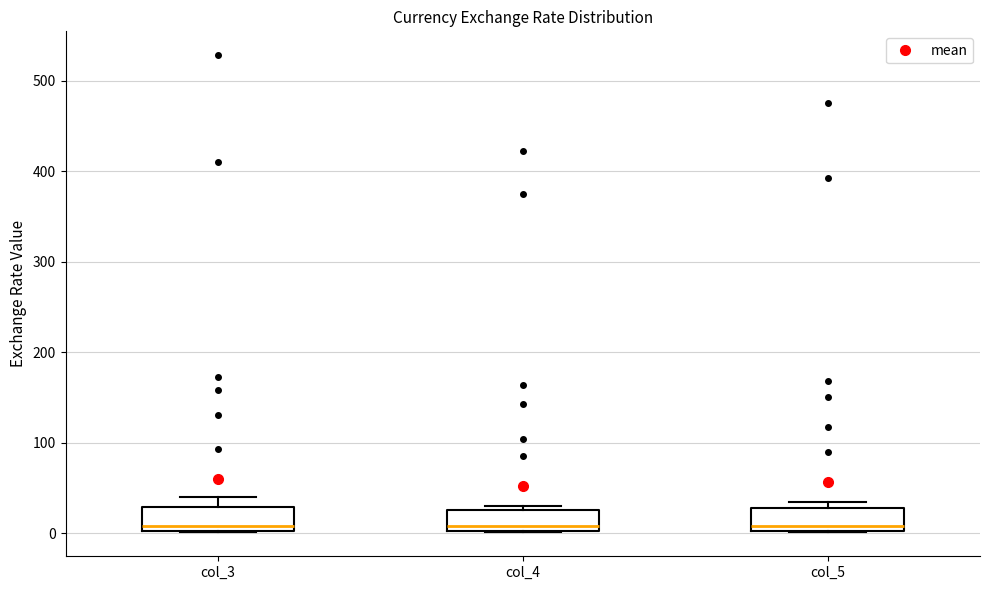

Reading left to right, transcribe this box plot: for each box, give where its median line is, the range the box spans, and where its two whiskers end, as read against the y-axis. The values are not printed on the chart, so give them approximately, as read against the axis.

col_3: median 10, box 0 to 30, whiskers 0 to 40
col_4: median 10, box 0 to 30, whiskers 0 to 30 (just above the box's upper edge)
col_5: median 10, box 0 to 30, whiskers 0 to 30 (just above the box's upper edge)